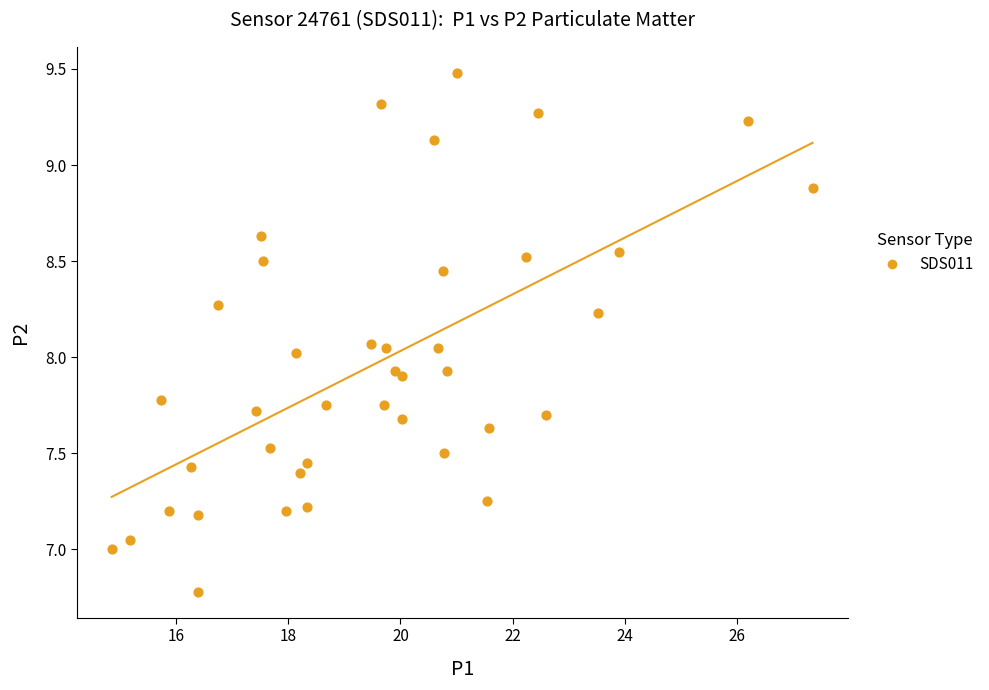

What is the range of X values (max minus min)?

12.5